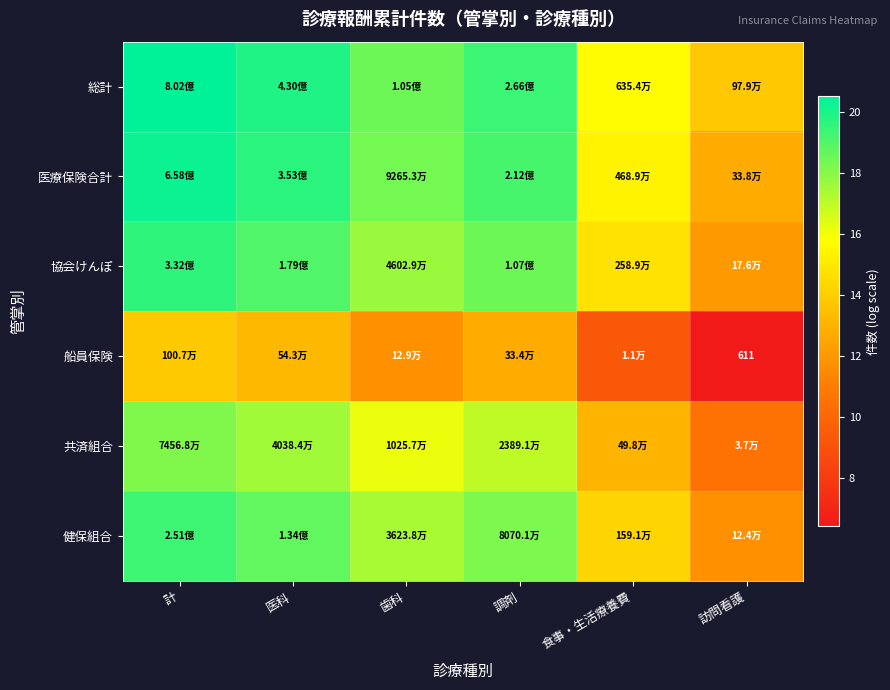

What is the difference between the maximum and minimum values in the 総計 series?

6.7